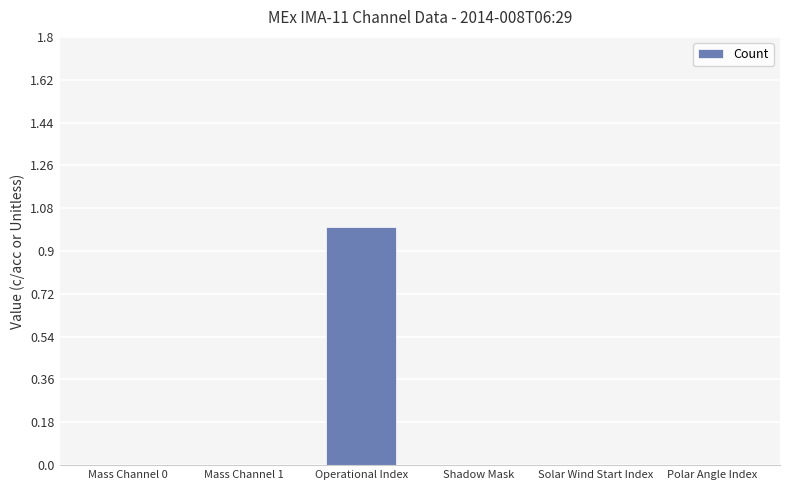

Which category has the highest value across all series?

Operational Index